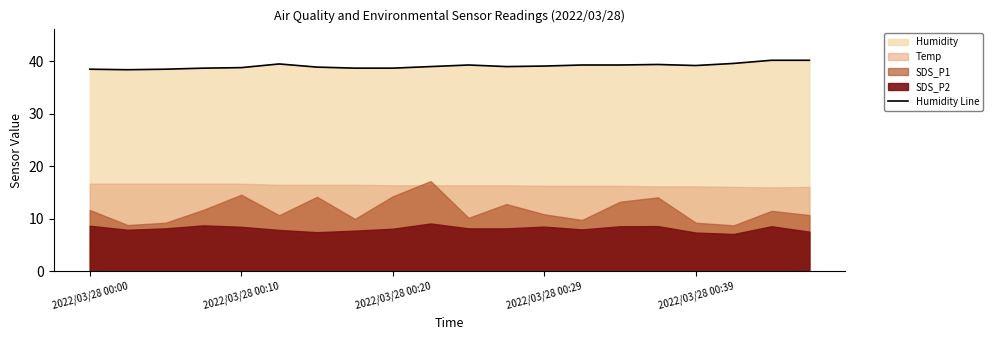

True or false: Humidity Line has a value of 18.1 at 2022/03/28 00:10.

False